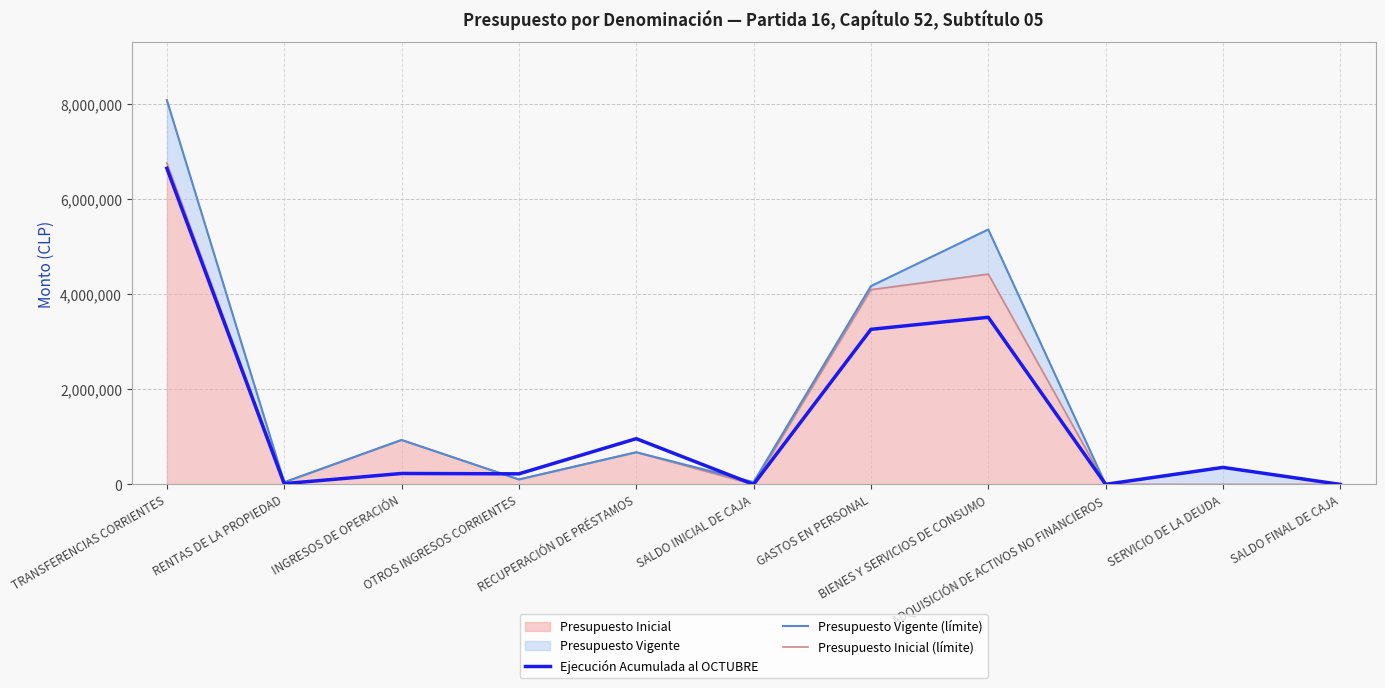

Where is the first local maximum for Presupuesto Inicial (límite)?

INGRESOS DE OPERACIÓN